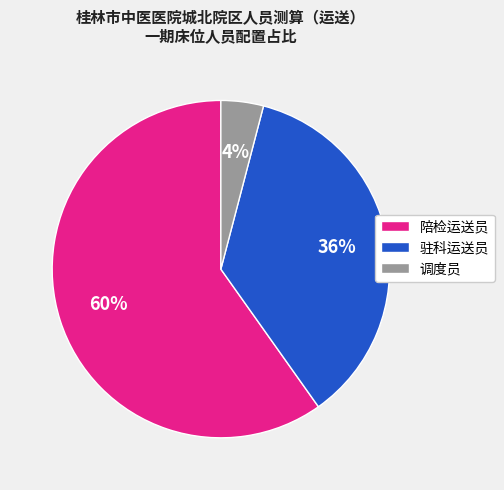

Is the sum of 调度员 and 驻科运送员 greater than half?

No